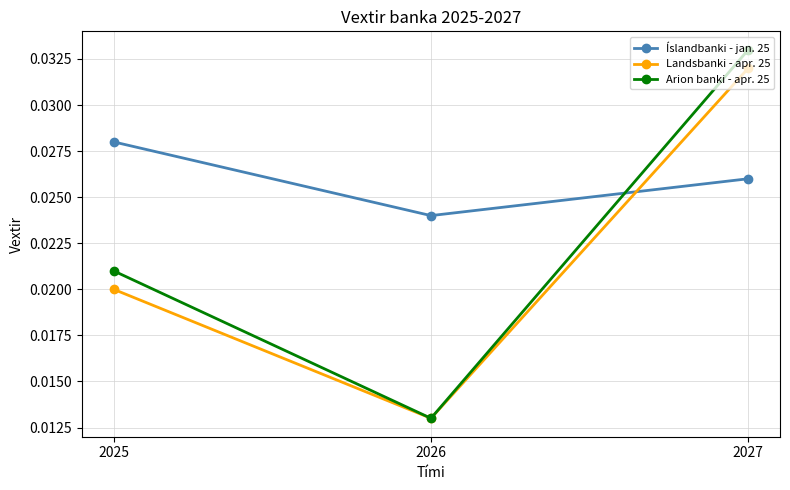

At which category is the sum across all series the highest?

2027